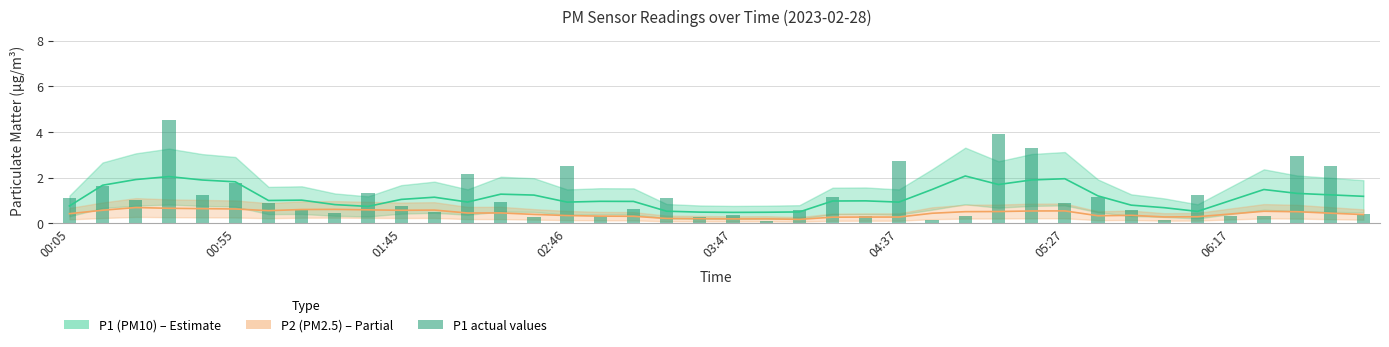

What is the maximum value shown in the chart?

4.5